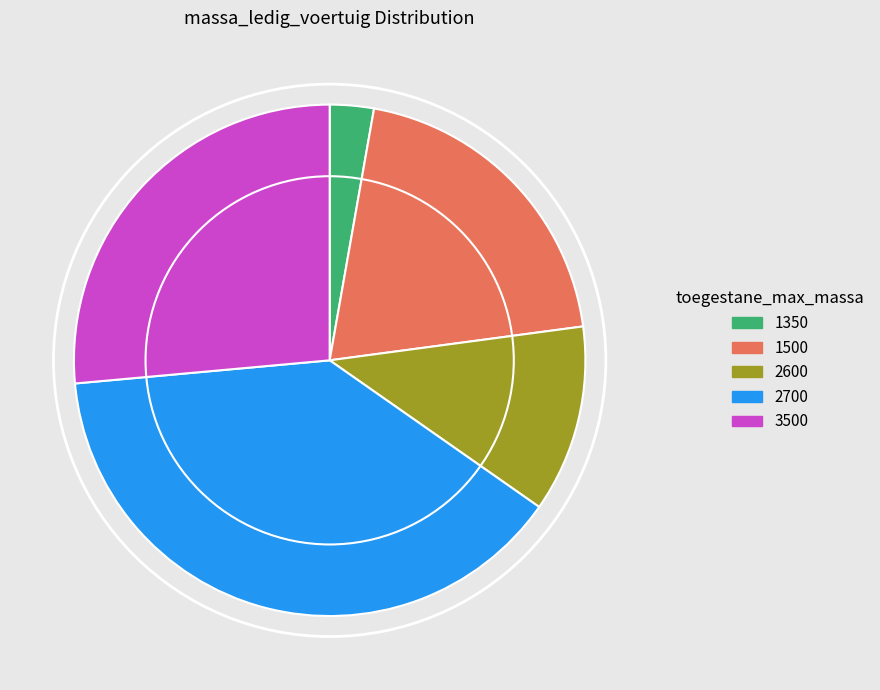

What is the smallest slice in the pie chart?

1350